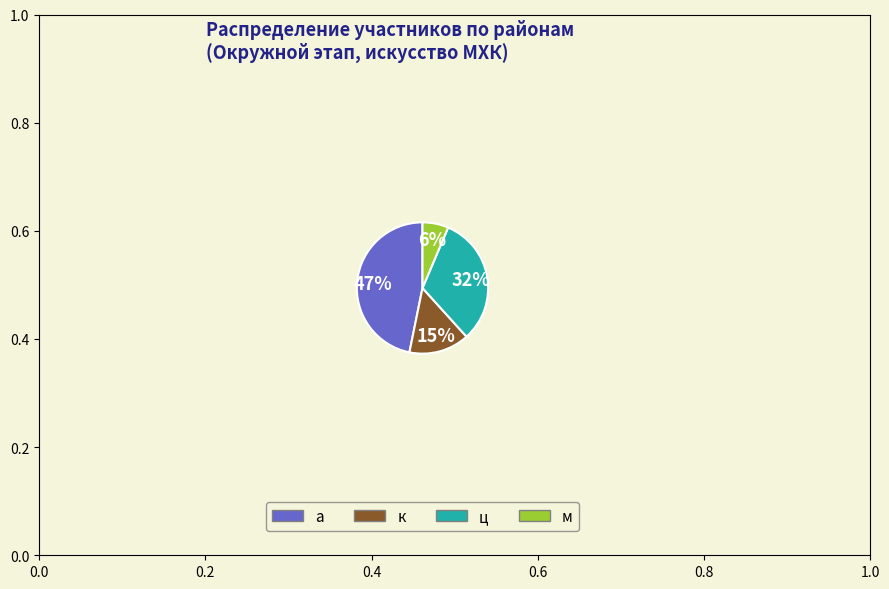

To the nearest percent, what portion does к represent?

15%